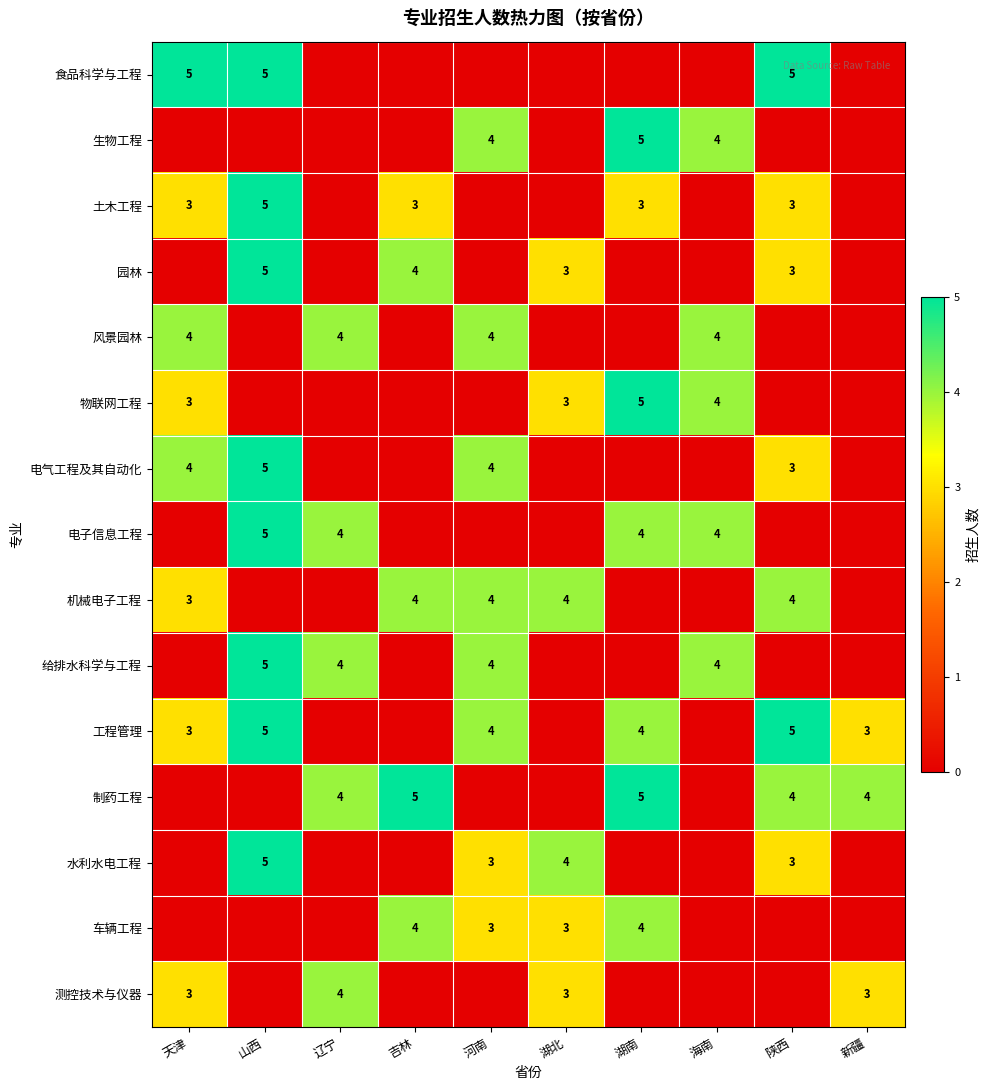

The value of 电气工程及其自动化 at 天津 is 6. True or false?

False